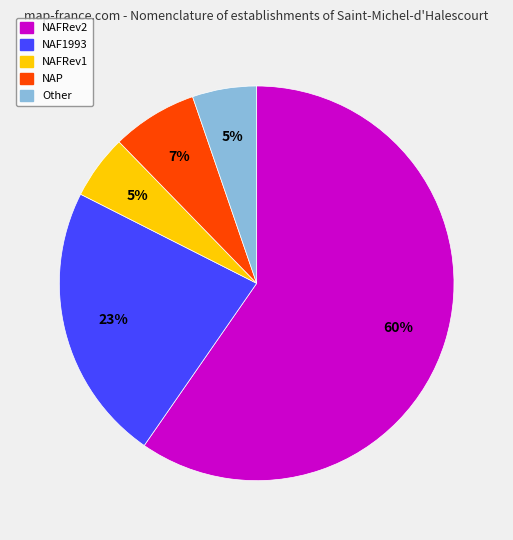

How many slices are in this pie chart?

5